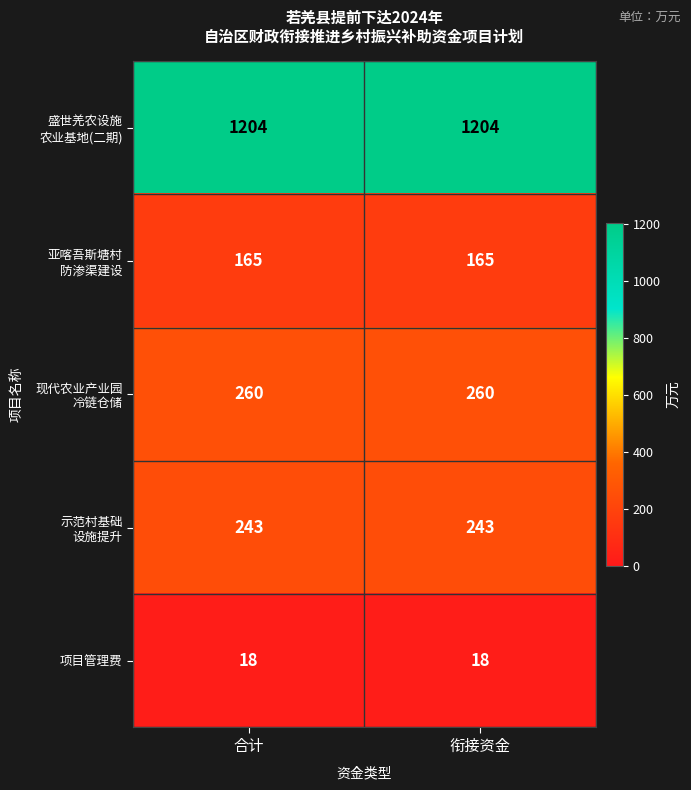

What is the greatest value displayed?

1204